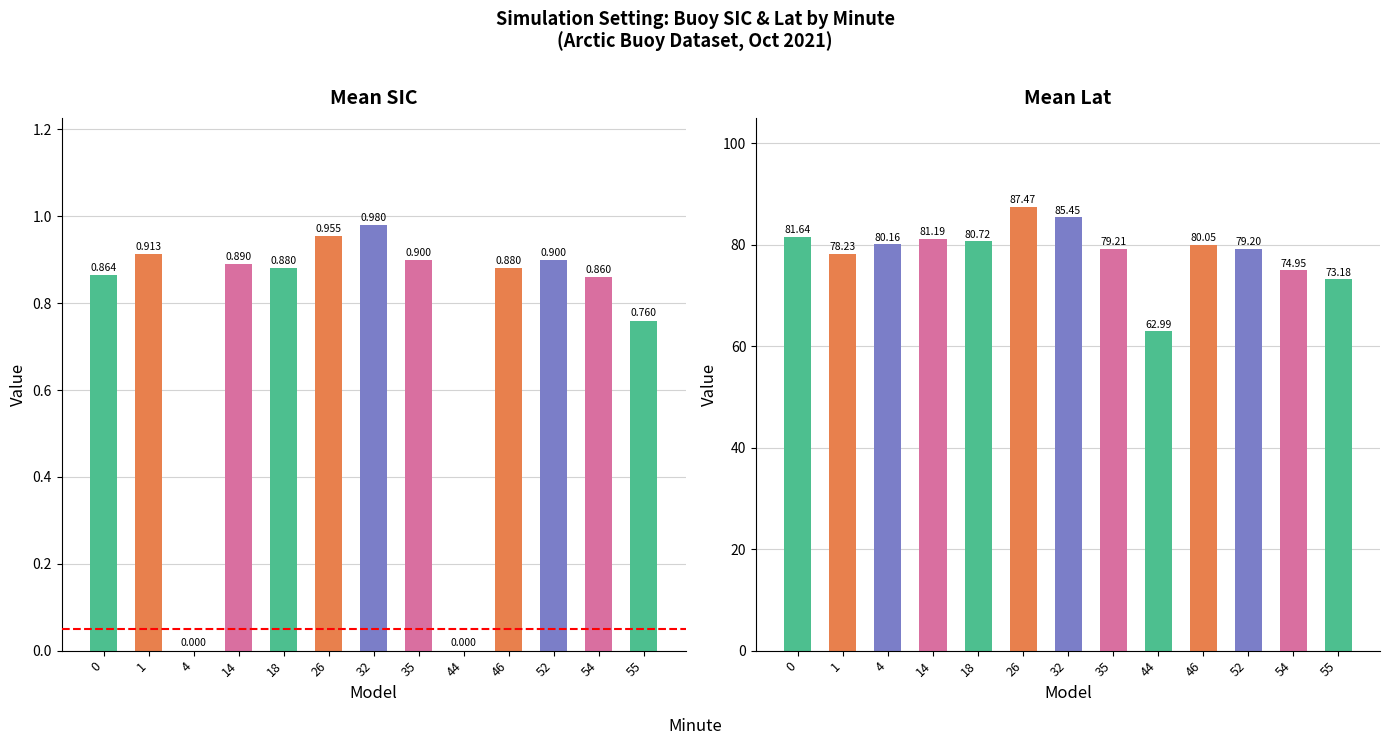

Which series has the widest spread of values?

Mean Lat